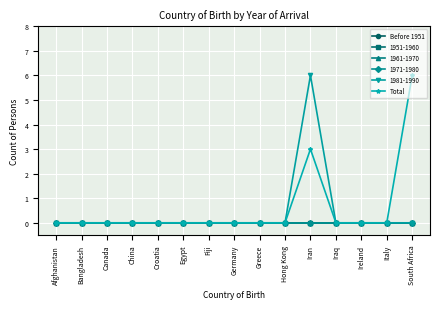

Is this an area chart (filled region under the line)?

No